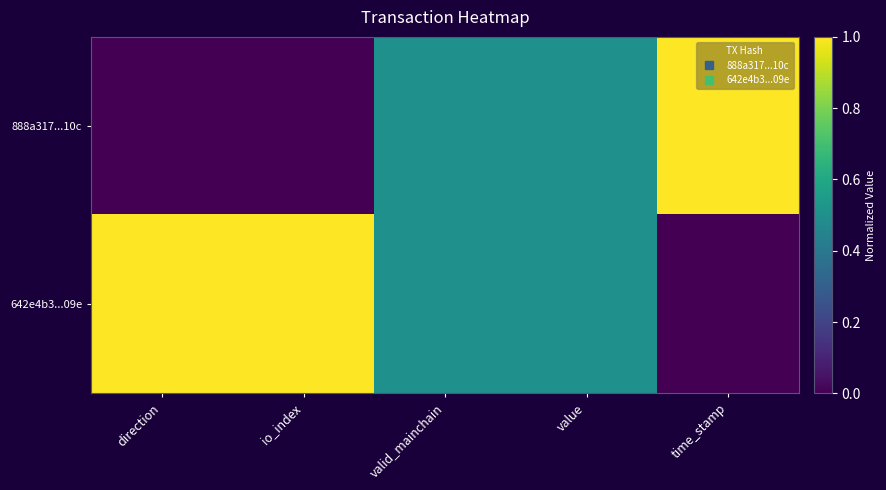

Between io_index and value, which is larger?

value